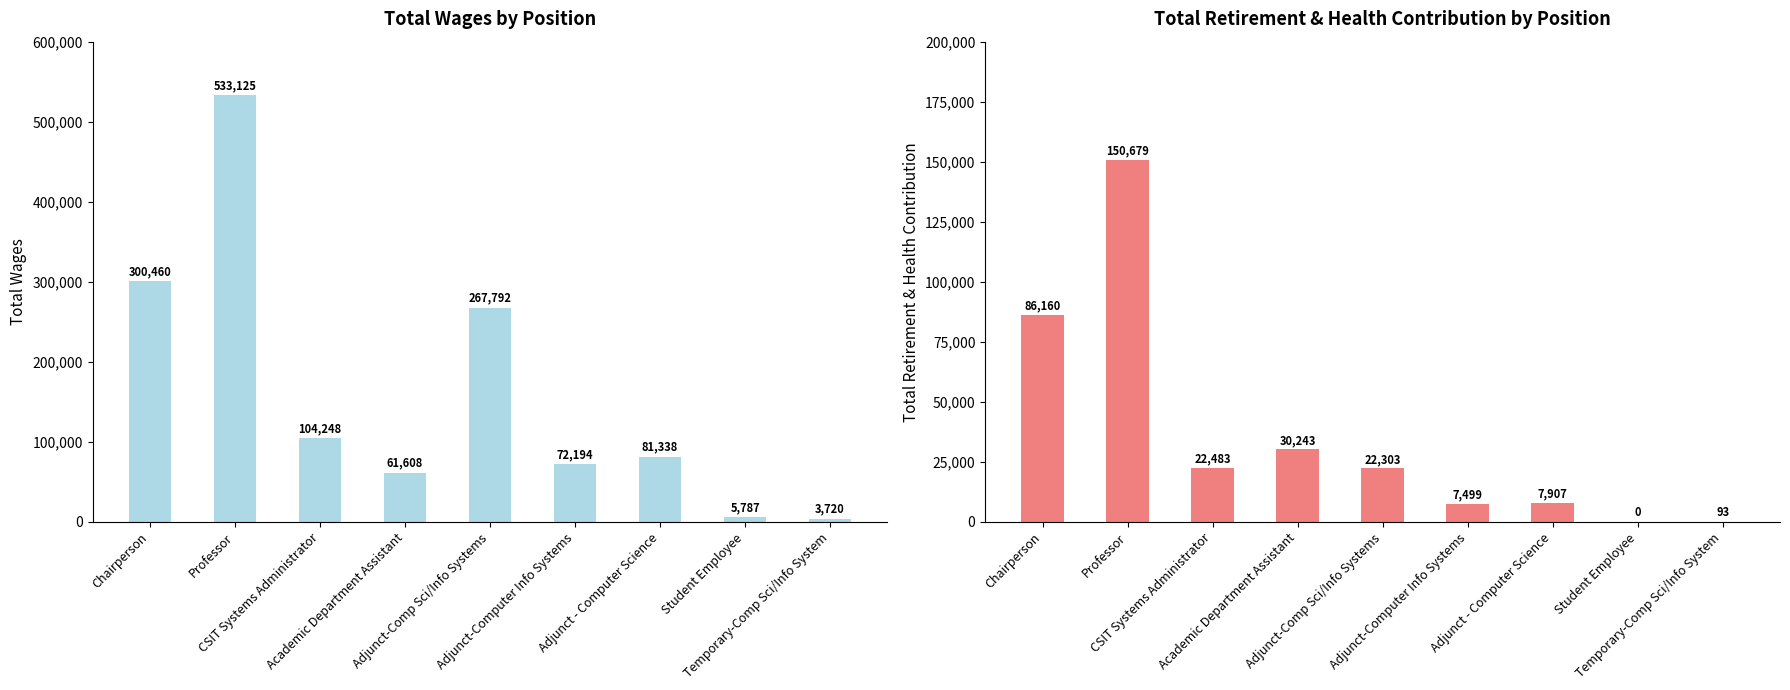

What is the difference between the second highest and second lowest values in the Total Wages series?

294673